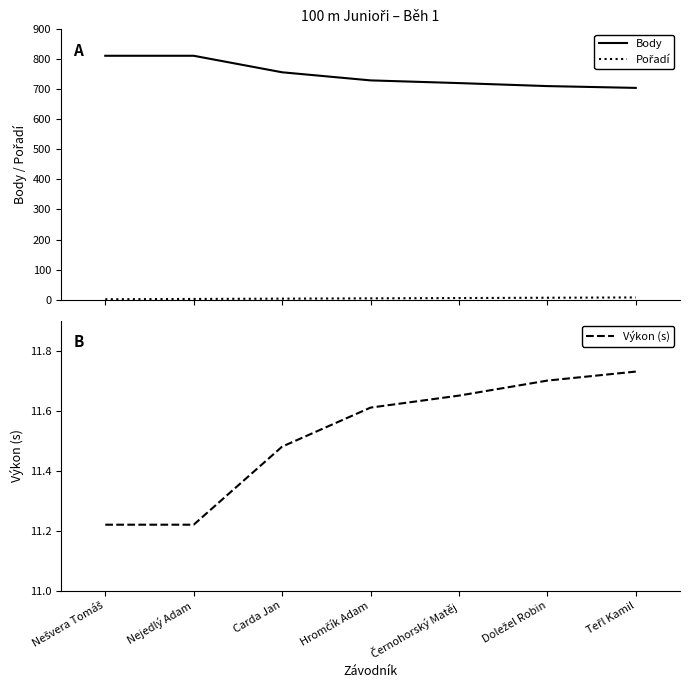

Reading left to right, extract all data points from this chart.

Body: 812.0	812.0	757.0	730.0	721.0	711.0	705.0
Pořadí: 1.0	2.0	3.0	4.0	5.0	6.0	7.0
Výkon (s): 11.2	11.2	11.5	11.6	11.7	11.7	11.7